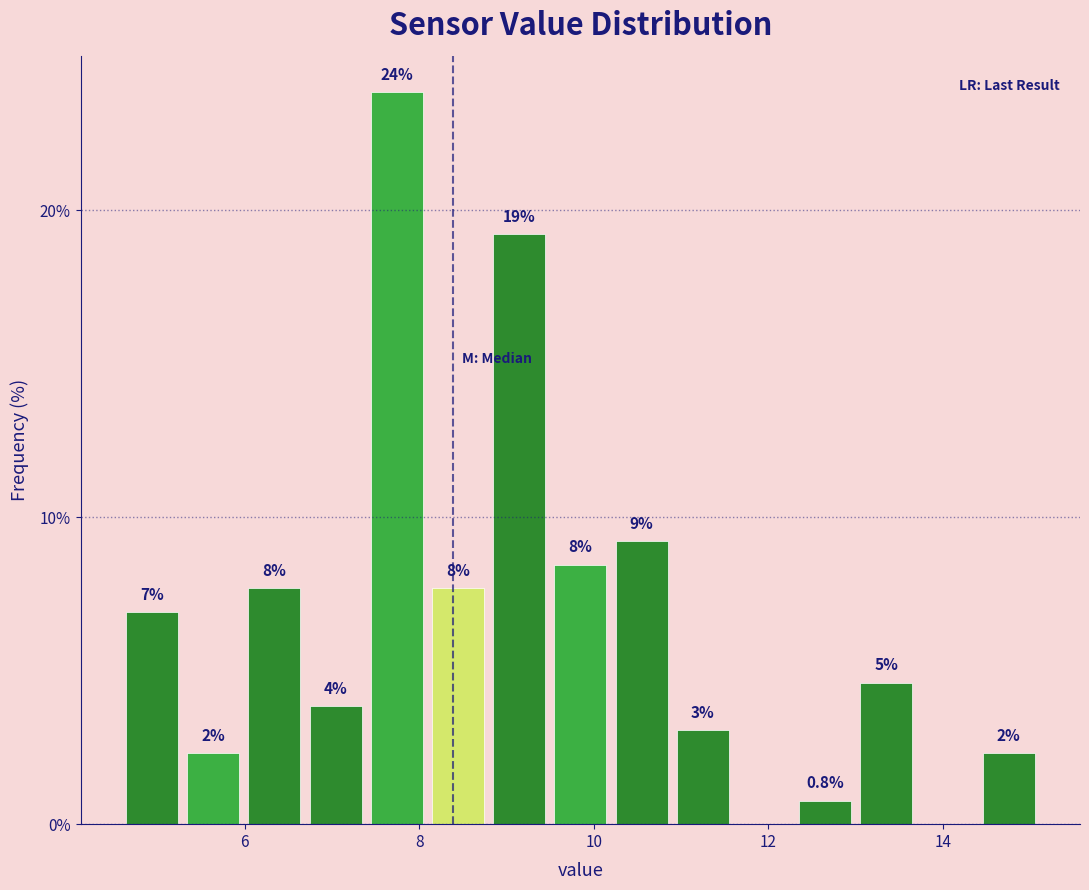

Read against the x-axis, roughly where is the centre of the tallest bar?

7.8